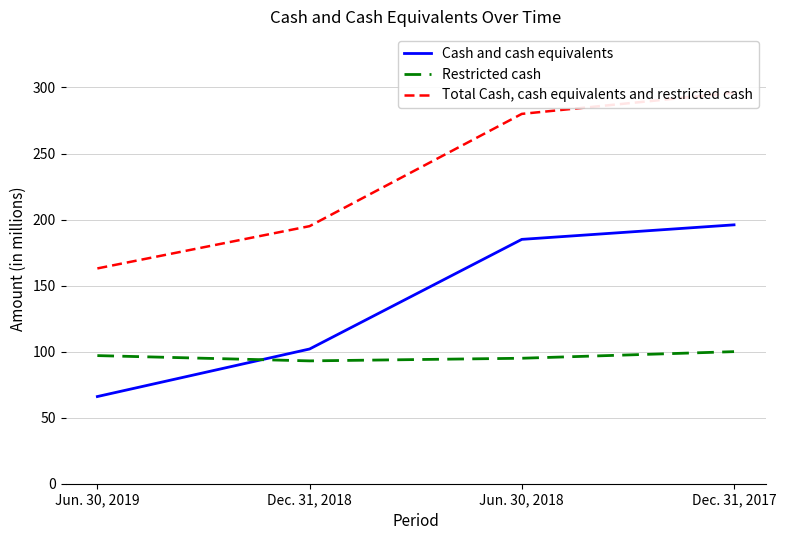

Is this an area chart (filled region under the line)?

No